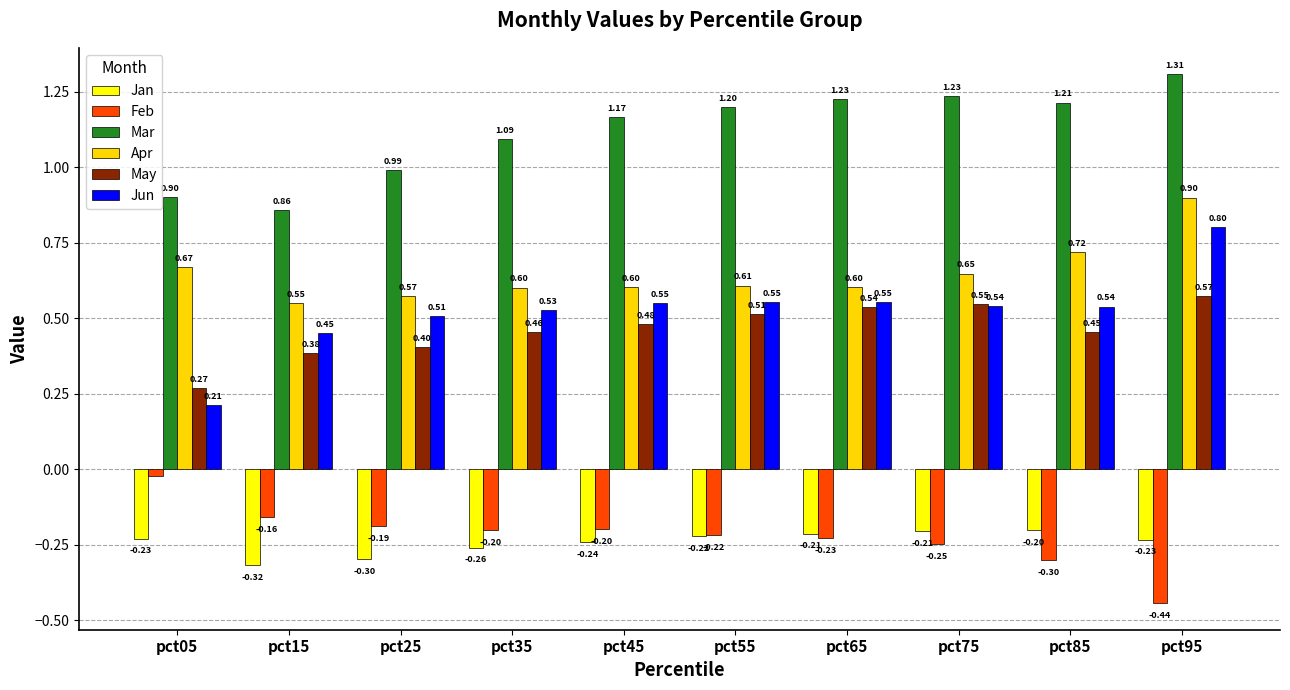

Which series has the largest total across all categories?

Mar